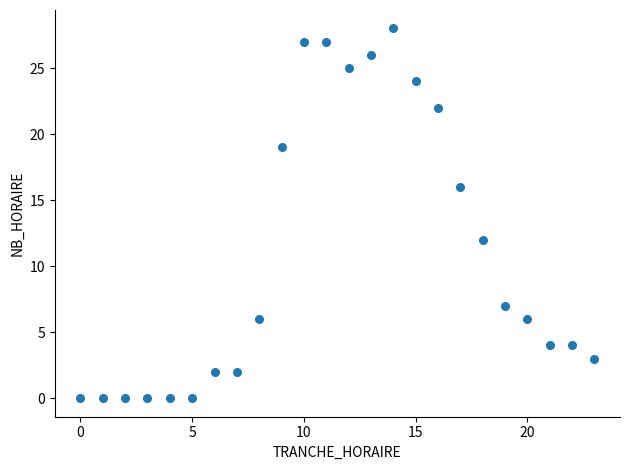

What is the range of Y values (max minus min)?

28